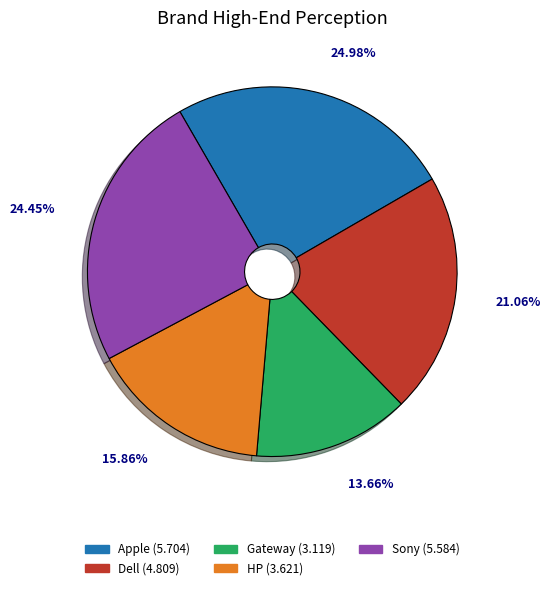

How many slices are in this pie chart?

5